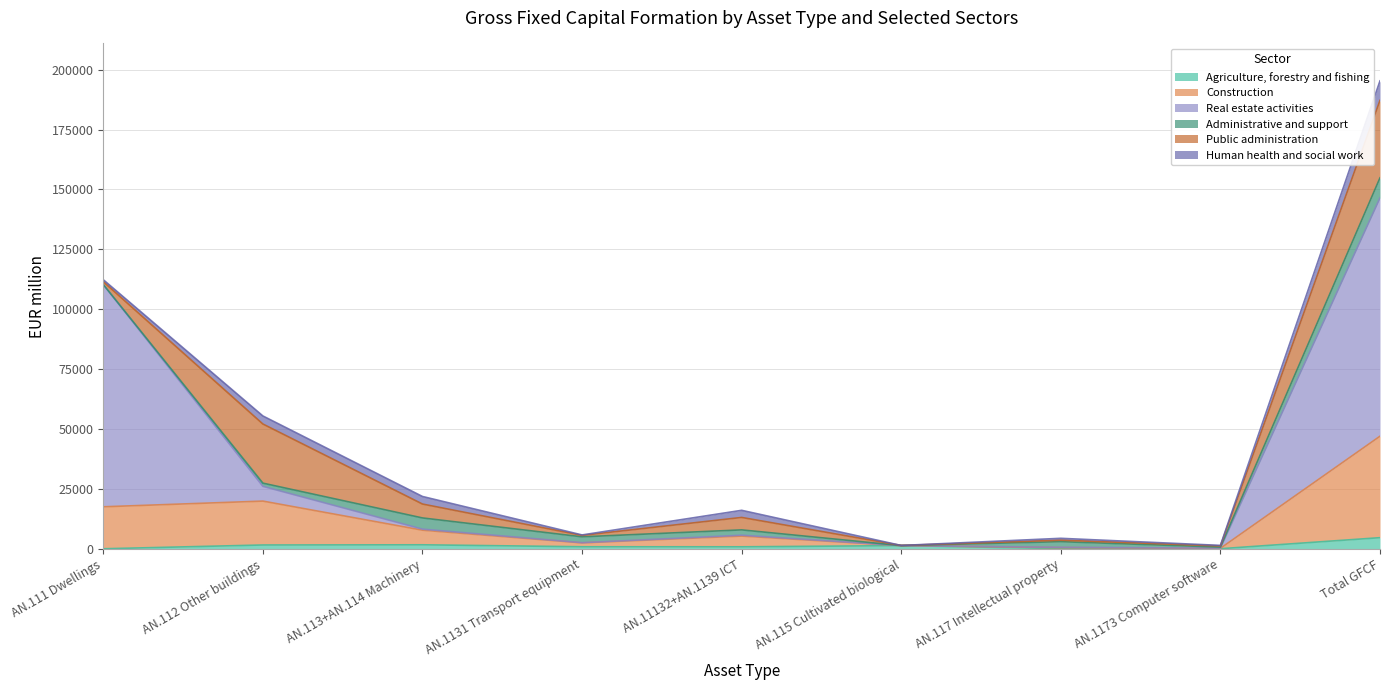

At which category is the sum across all series the highest?

Total GFCF